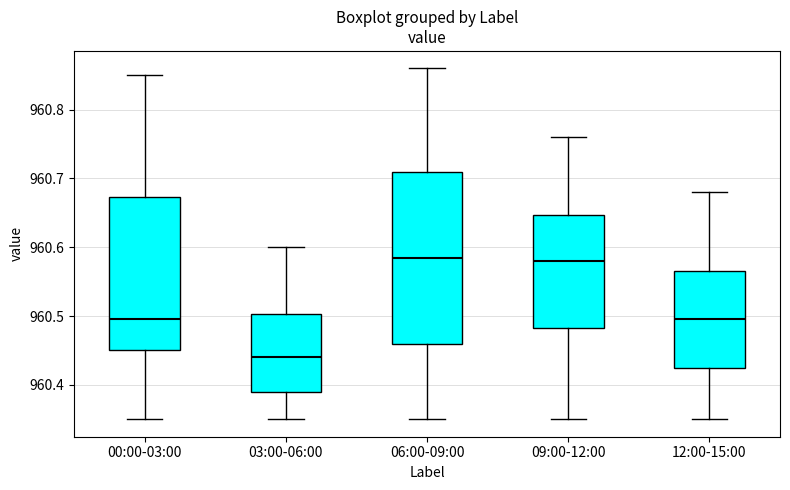

Where does the upper whisker of the box for 00:00-03:00 end on the y-axis? The values are not printed on the chart, so give them approximately, as read against the axis.

960.85